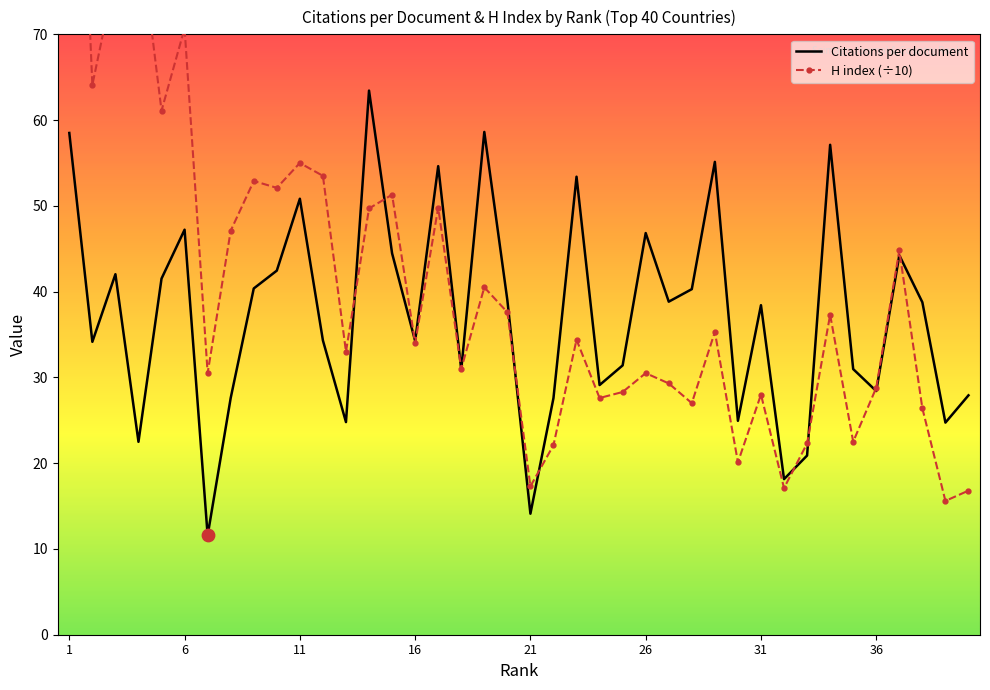

Which series contains the highest Y value?

H index (scaled)